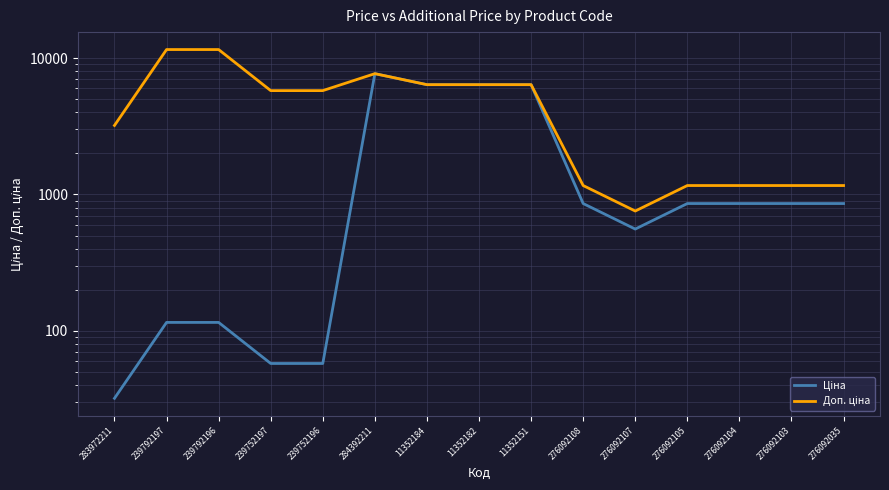

Reading left to right, what are all the values shown in this chart?

Ціна: 32.0	115.4	115.4	57.7	57.7	7680.9	6378.9	6378.9	6378.9	857.9	557.6	857.9	857.9	857.9	857.9
Доп. ціна: 3205.0	11537.0	11537.0	5769.0	5769.0	7680.9	6378.9	6378.9	6378.9	1162.5	756.0	1162.5	1162.5	1162.5	1162.5